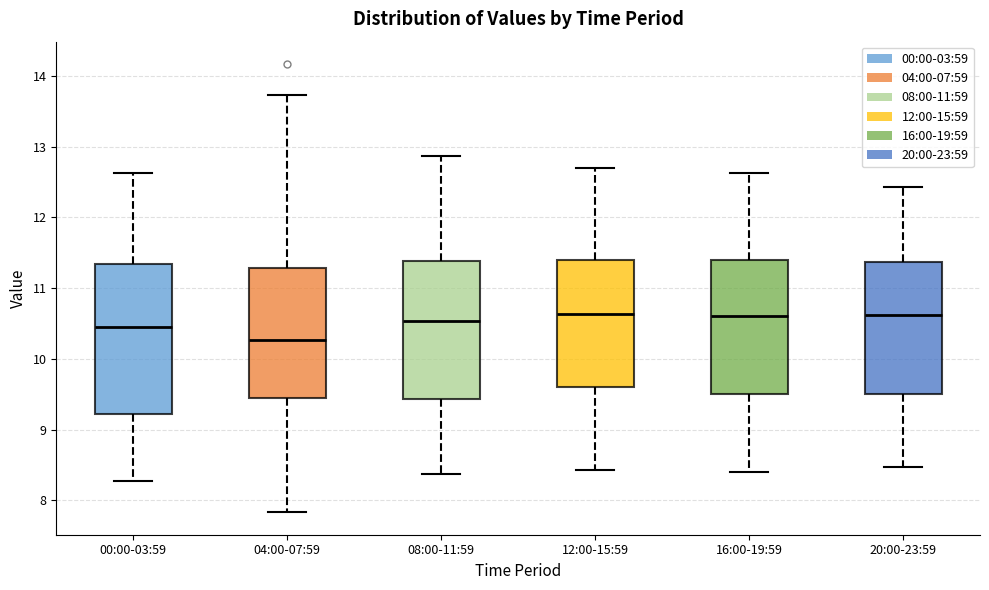

Which box's median line is the lowest?

04:00-07:59